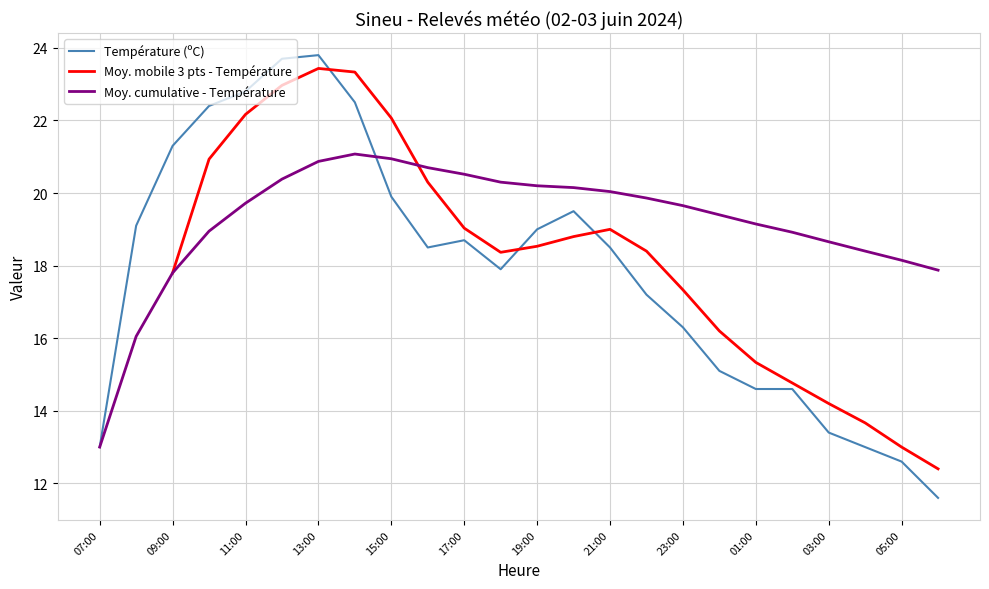

How many lines are shown in the chart?

3